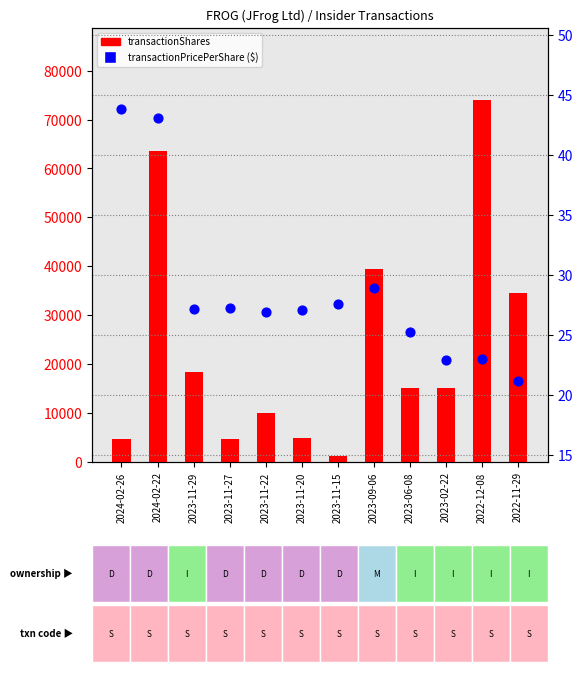

Which series has the largest Y range (max minus min)?

transactionShares (count)